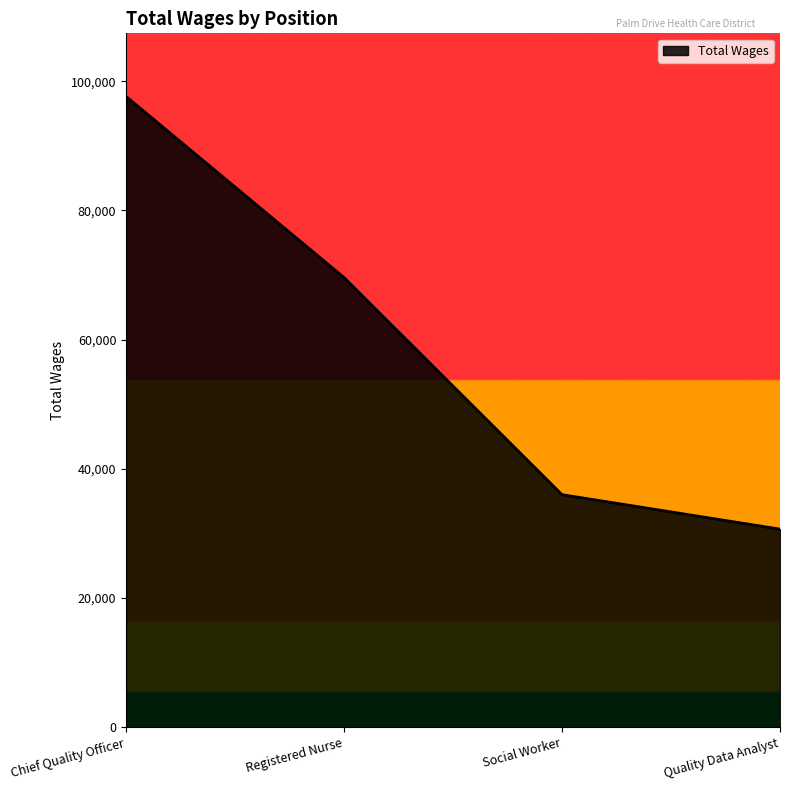

At which category does the chart reach its minimum across all series?

Quality Data Analyst